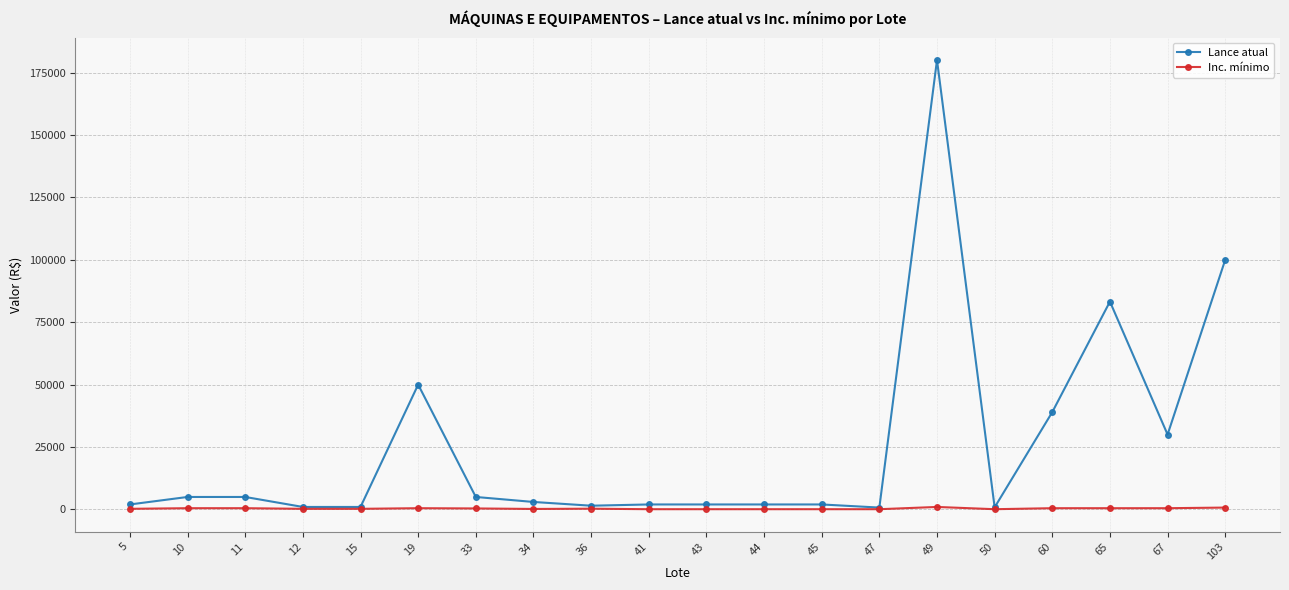

Which series has the largest total across all categories?

Lance atual